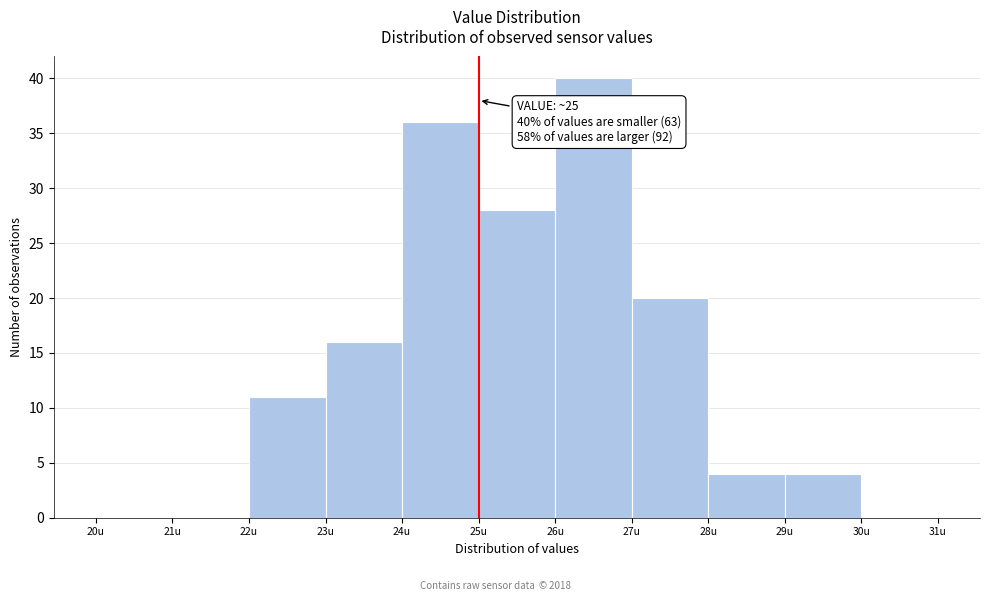

Over which range of the x-axis is the bar tallest?

26 to 27